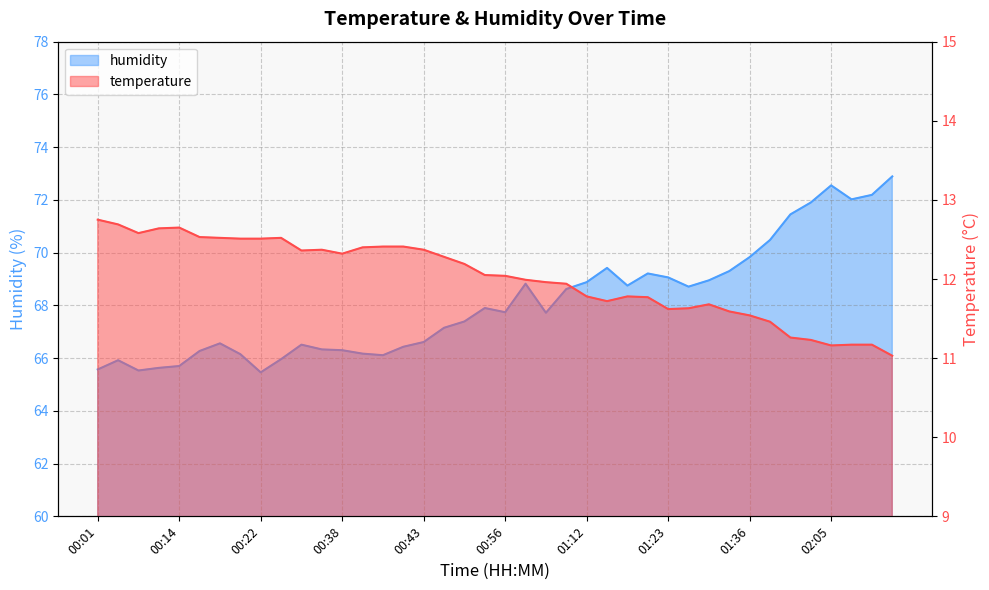

Reading left to right, list all the values displayed in this chart.

temperature: 00:01=12.8	00:06=12.7	00:11=12.6	00:13=12.6	00:14=12.7	00:18=12.5	00:19=12.5	00:20=12.5	00:22=12.5	00:23=12.5	00:35=12.4	00:37=12.4	00:38=12.3	00:40=12.4	00:41=12.4	00:42=12.4	00:43=12.4	00:45=12.3	00:47=12.2	00:51=12.1	00:56=12.0	01:04=12.0	01:06=12.0	01:08=11.9	01:12=11.8	01:14=11.7	01:15=11.8	01:16=11.8	01:23=11.6	01:24=11.6	01:26=11.7	01:28=11.6	01:36=11.5	01:47=11.5	01:52=11.3	01:57=11.2	02:05=11.2	02:10=11.2	02:11=11.2	02:28=11.0
humidity: 00:01=65.6	00:06=65.9	00:11=65.5	00:13=65.6	00:14=65.7	00:18=66.3	00:19=66.6	00:20=66.2	00:22=65.5	00:23=66.0	00:35=66.5	00:37=66.3	00:38=66.3	00:40=66.2	00:41=66.1	00:42=66.4	00:43=66.6	00:45=67.2	00:47=67.4	00:51=67.9	00:56=67.7	01:04=68.8	01:06=67.7	01:08=68.6	01:12=68.9	01:14=69.4	01:15=68.8	01:16=69.2	01:23=69.1	01:24=68.7	01:26=69.0	01:28=69.3	01:36=69.8	01:47=70.5	01:52=71.5	01:57=71.9	02:05=72.5	02:10=72.0	02:11=72.2	02:28=72.9